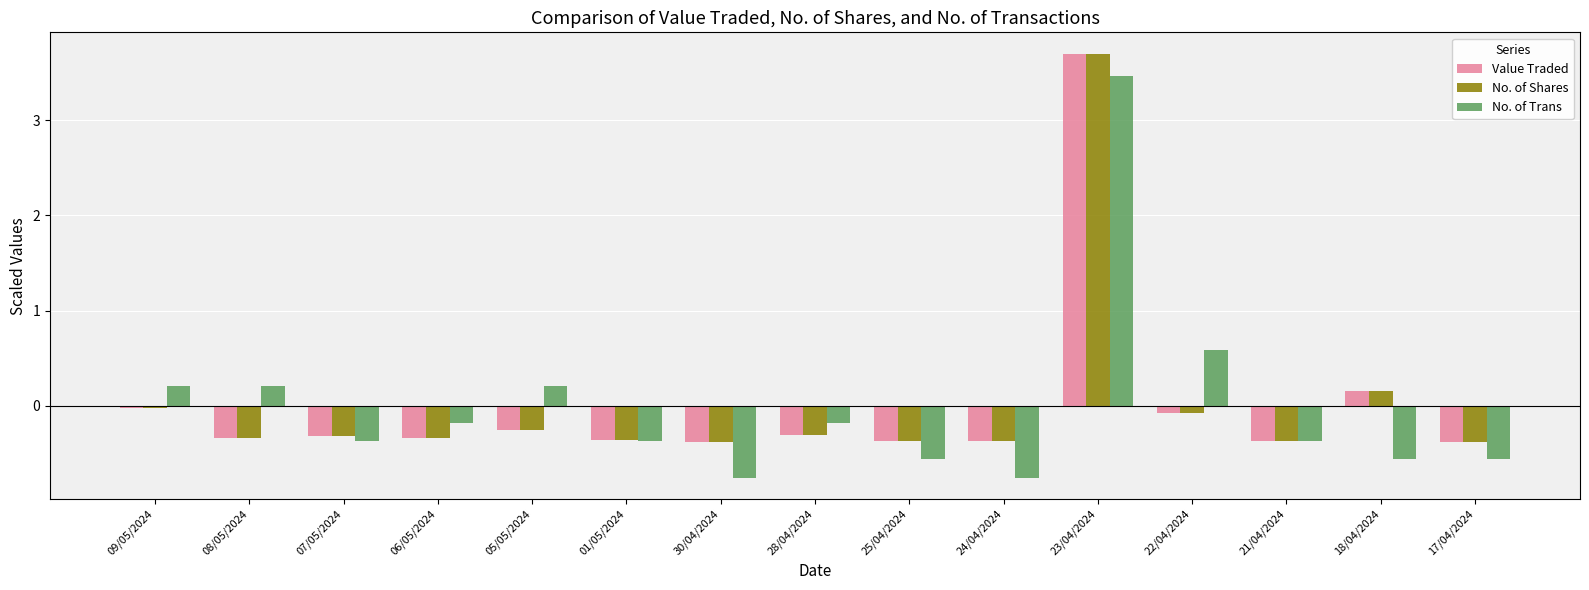

Where is Value Traded nearest to the value 1?

18/04/2024